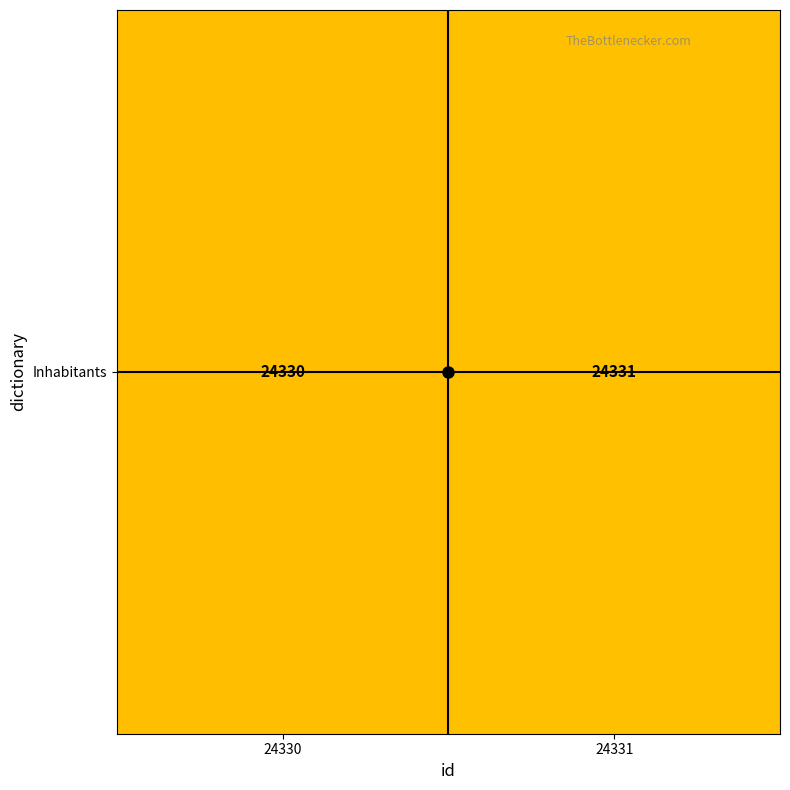

What is the average value?

24330